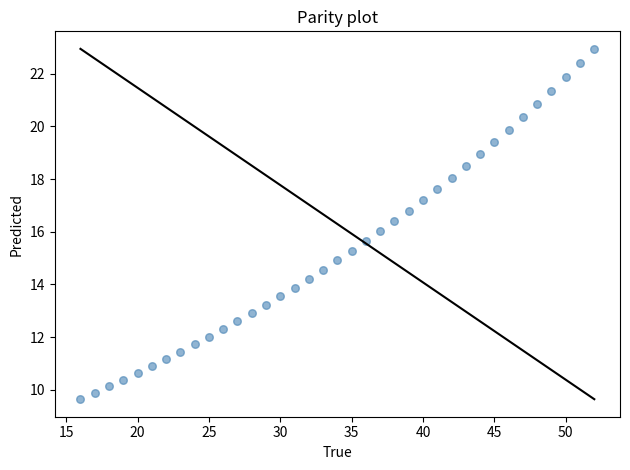

What is the range of X values (max minus min)?

36.0